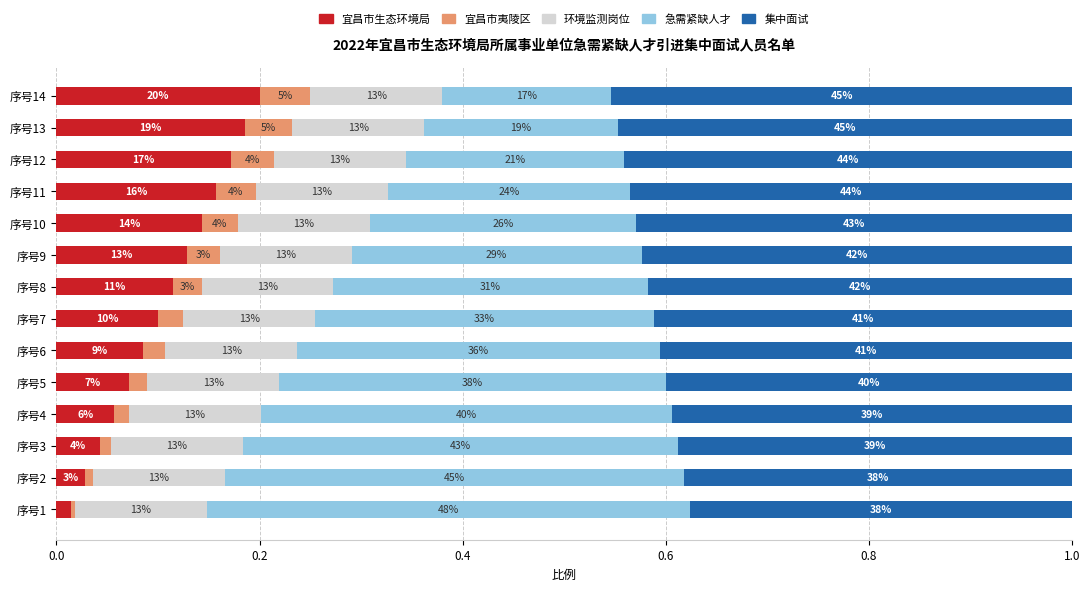

What are all the series names shown in the legend?

宜昌市生态环境局, 宜昌市夷陵区, 环境监测岗位, 急需紧缺人才, 集中面试